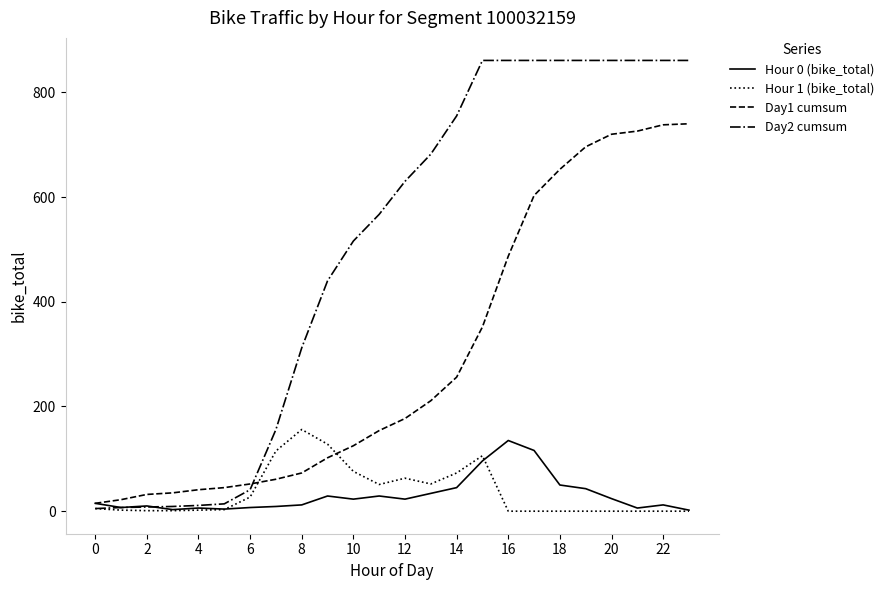

What are all the series names shown in the legend?

Hour 0 (bike_total), Hour 1 (bike_total), Day1 cumsum, Day2 cumsum